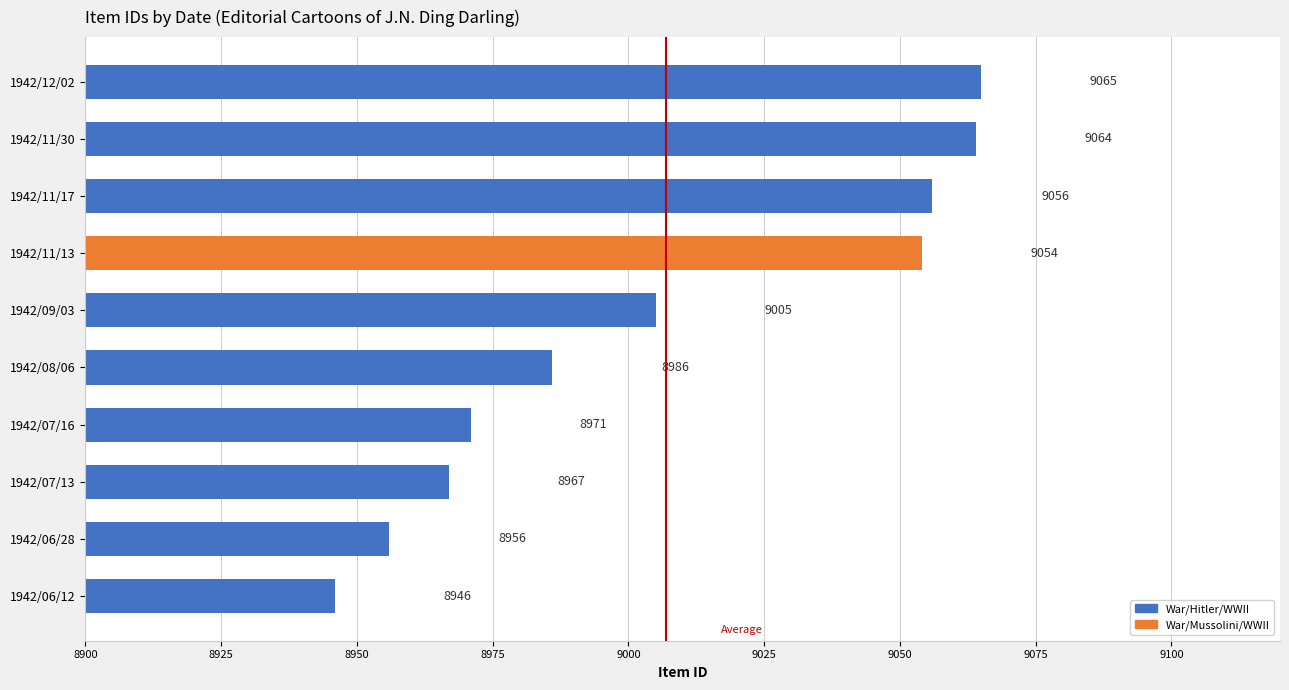

Between 1942/12/02 and 1942/11/17, which is larger?

1942/12/02